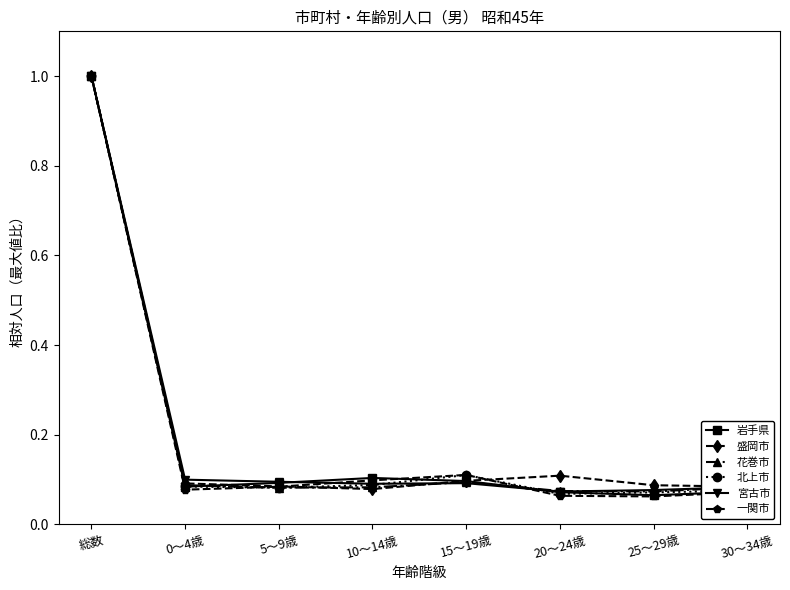

At how many categories does at least one series exceed 0?

8